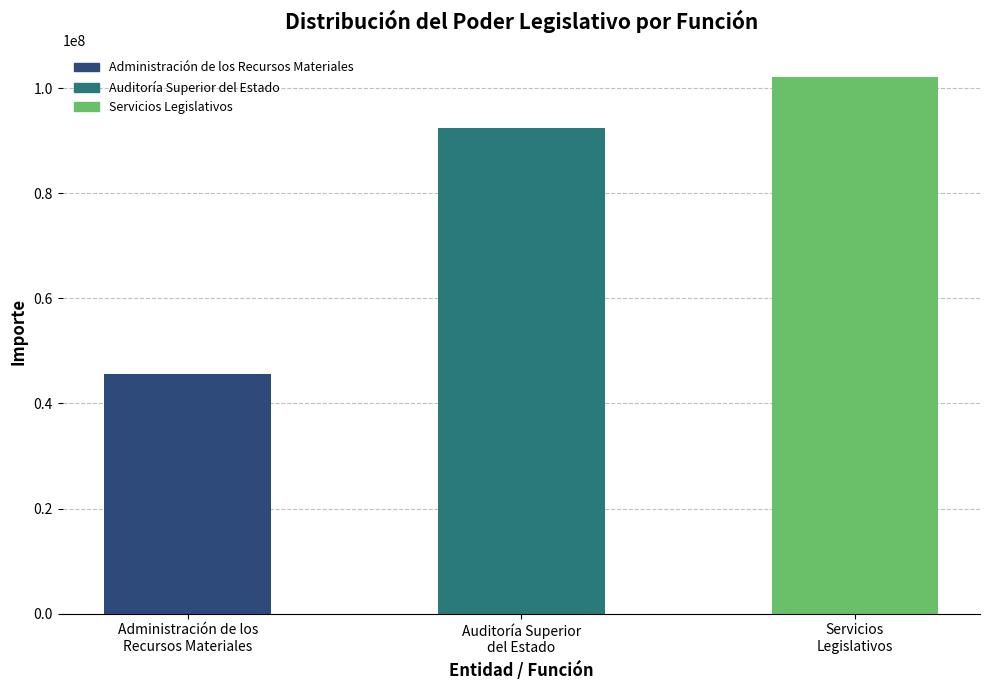

The chart shows a value of 102114065 at Servicios
Legislativos. True or false?

True